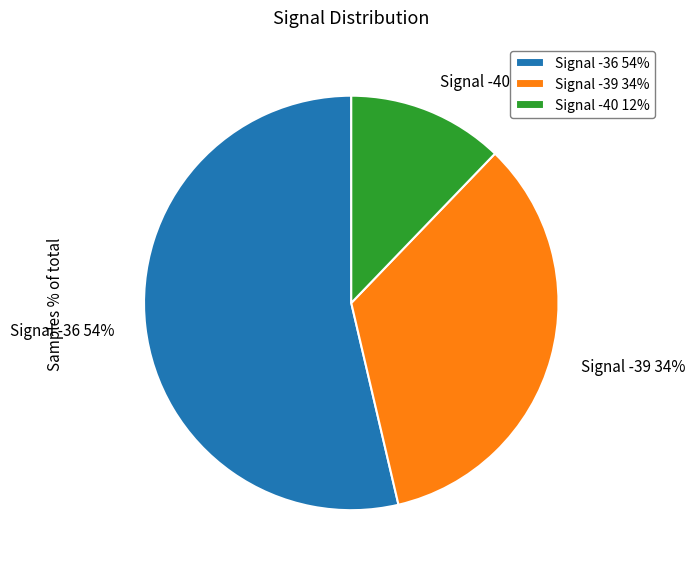

Is the sum of Signal -39 34% and Signal -36 54% greater than half?

Yes